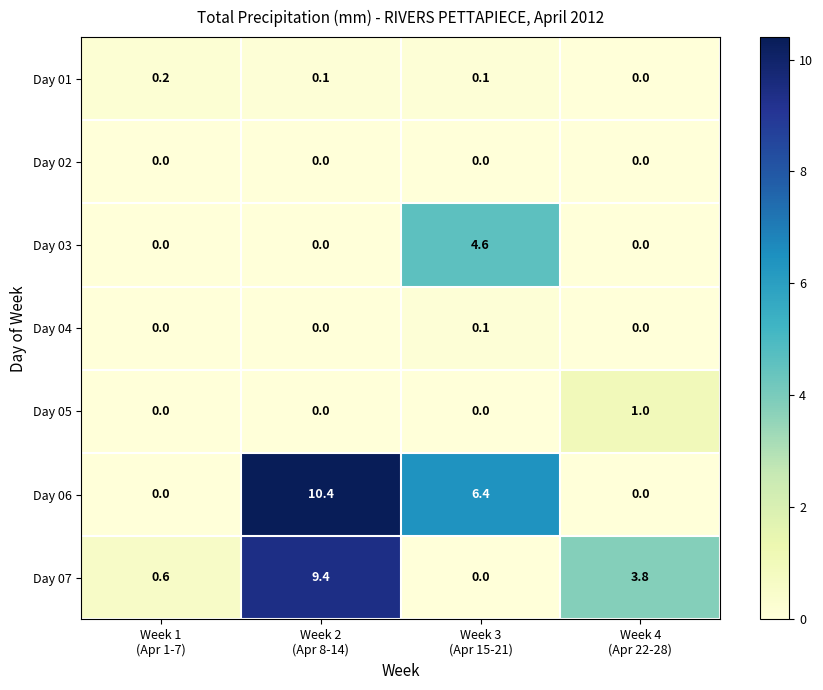

Count the number of data series in this chart.

7